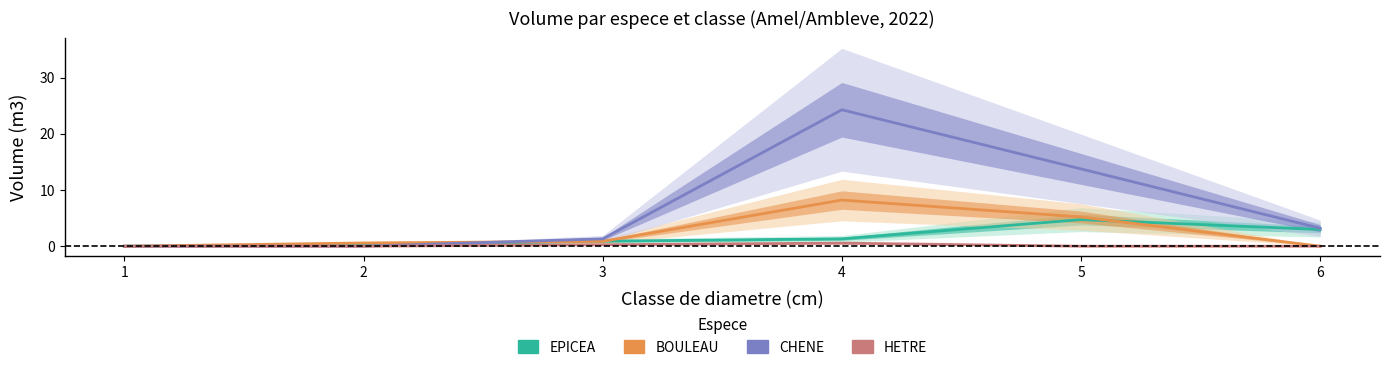

What is the value of the HETRE point at the 3rd from the left?

0.3